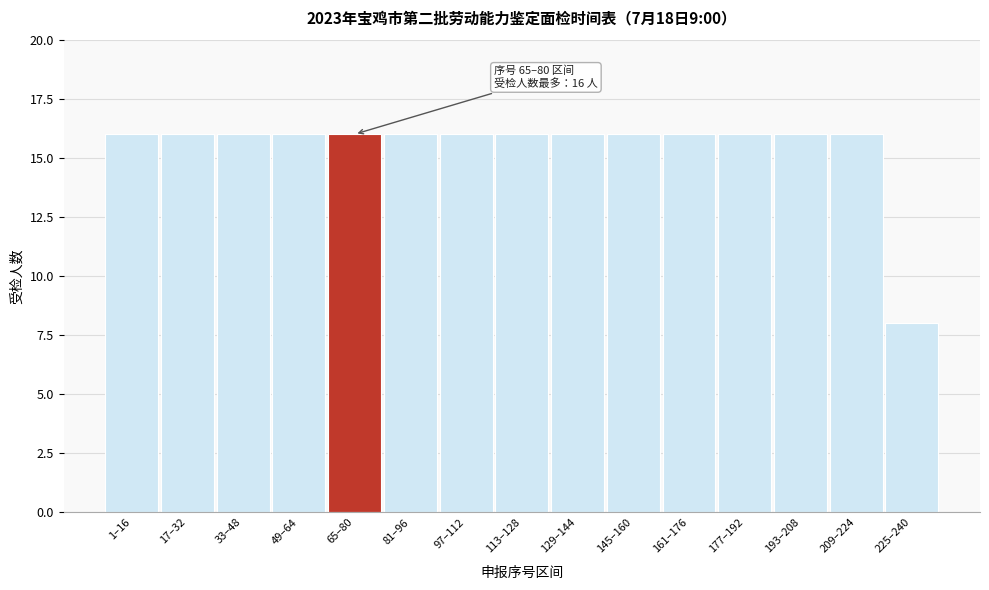

Reading right to left, list all the values displayed in this chart.

8	16	16	16	16	16	16	16	16	16	16	16	16	16	16